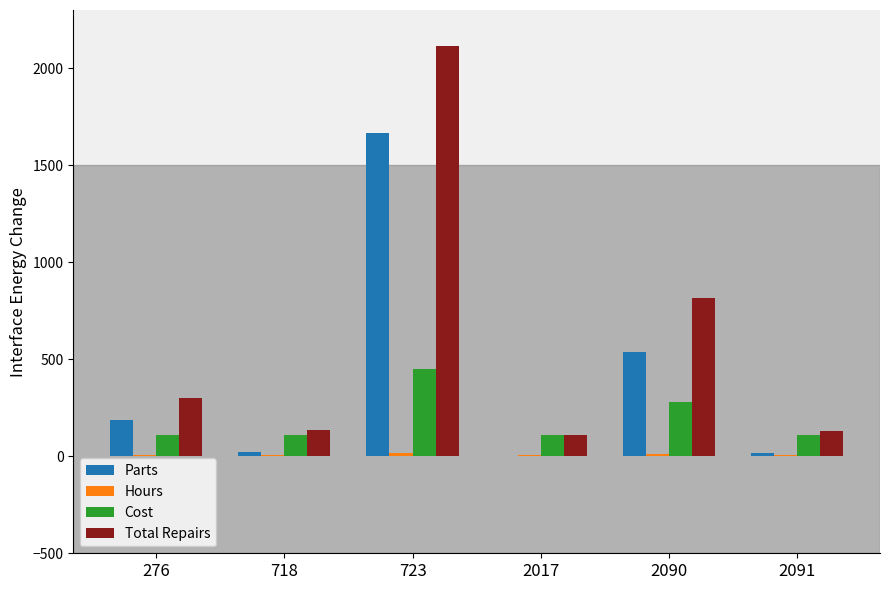

Which label corresponds to the largest value in the chart?

723